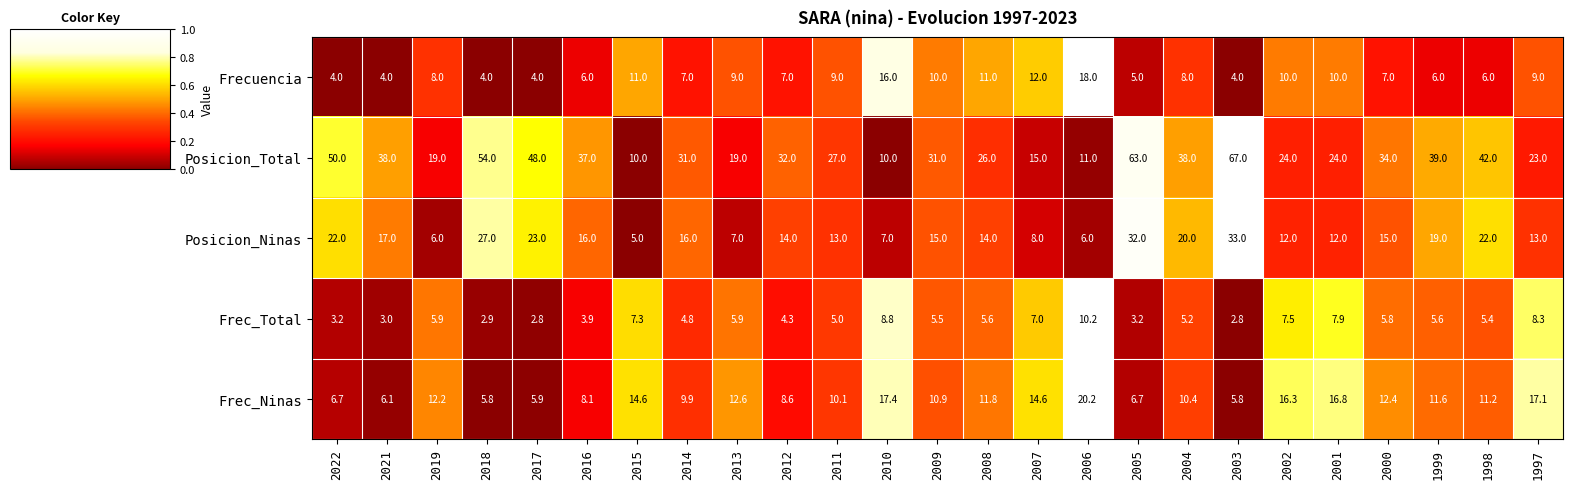

Between 2019 and 2014, which series saw the biggest shift?

Posicion_Total